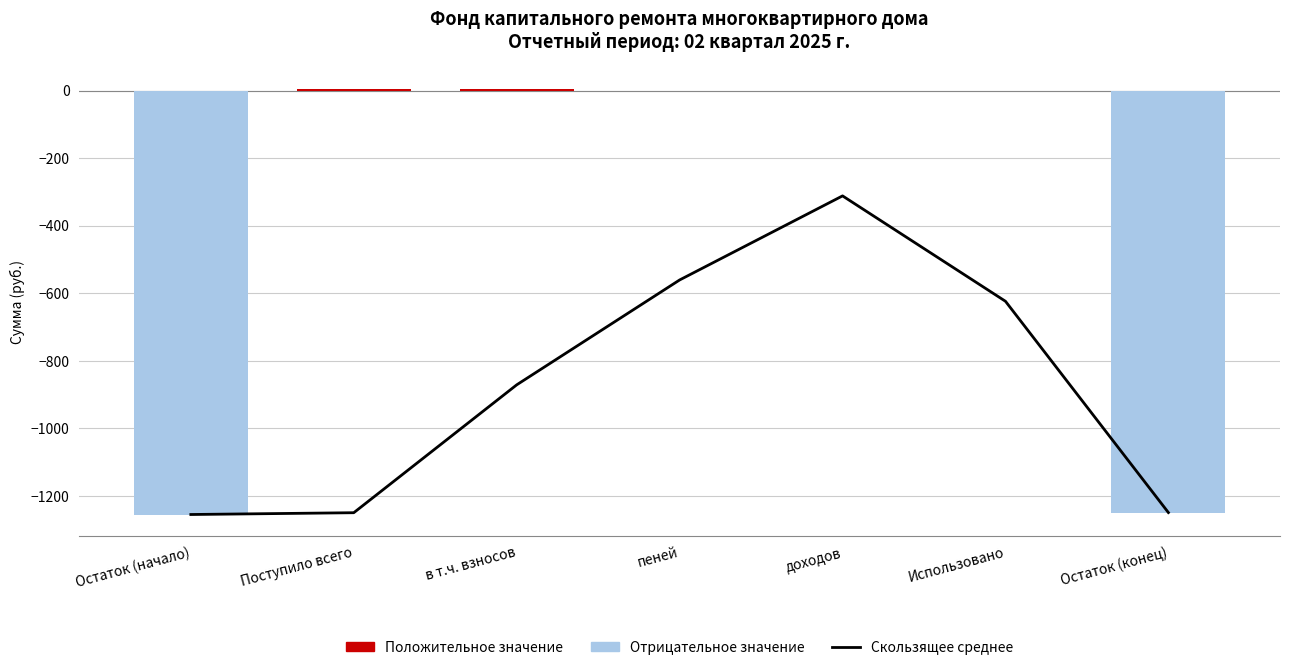

What is the label of the 4th bar from the left?

пеней